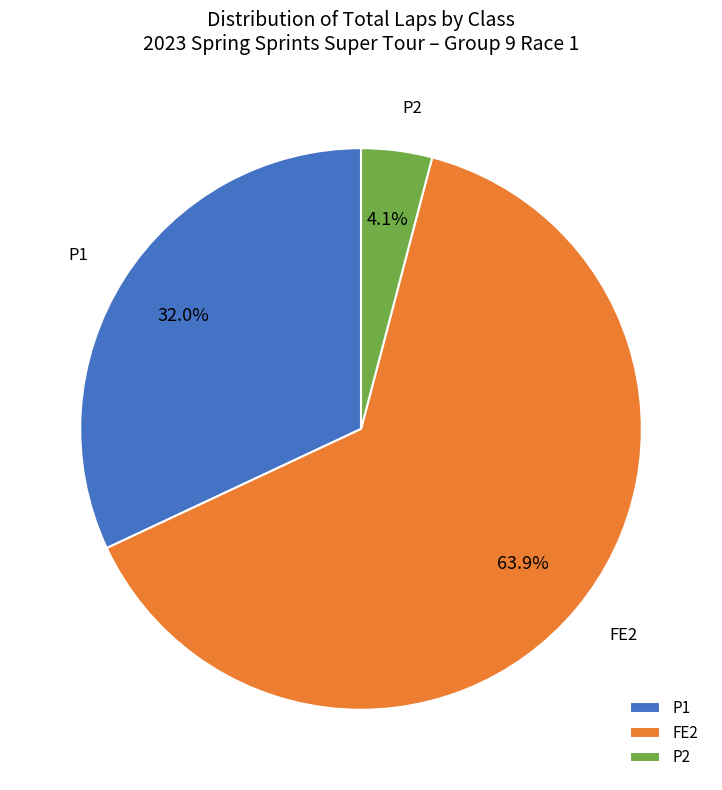

What percentage is the P1 slice, to the nearest percent?

32%